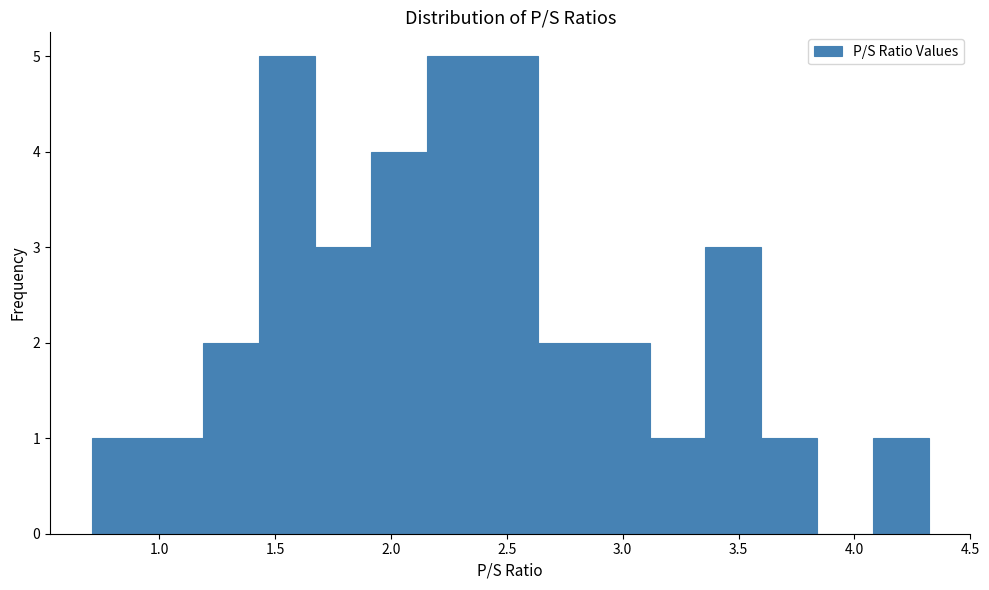

Reading left to right, list every bar in this chart as the range it spans on the x-axis followed by its height. Neither the bar edges nor the heights are printed on the chart, so give them approximately, as read against the axes.

0.70 to 0.95: 1
0.95 to 1.20: 1
1.20 to 1.45: 2
1.45 to 1.65: 5
1.65 to 1.90: 3
1.90 to 2.15: 4
2.15 to 2.40: 5
2.40 to 2.65: 5
2.65 to 2.90: 2
2.90 to 3.10: 2
3.10 to 3.35: 1
3.35 to 3.60: 3
3.60 to 3.85: 1
3.85 to 4.10: 0
4.10 to 4.30: 1